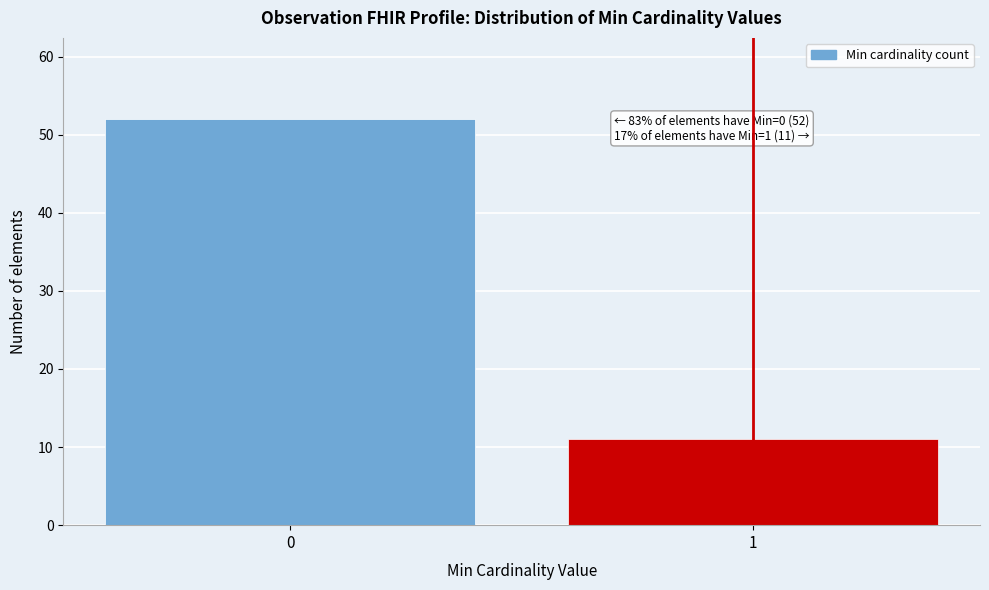

Reading left to right, what are all the values shown in this chart?

0=52	1=11